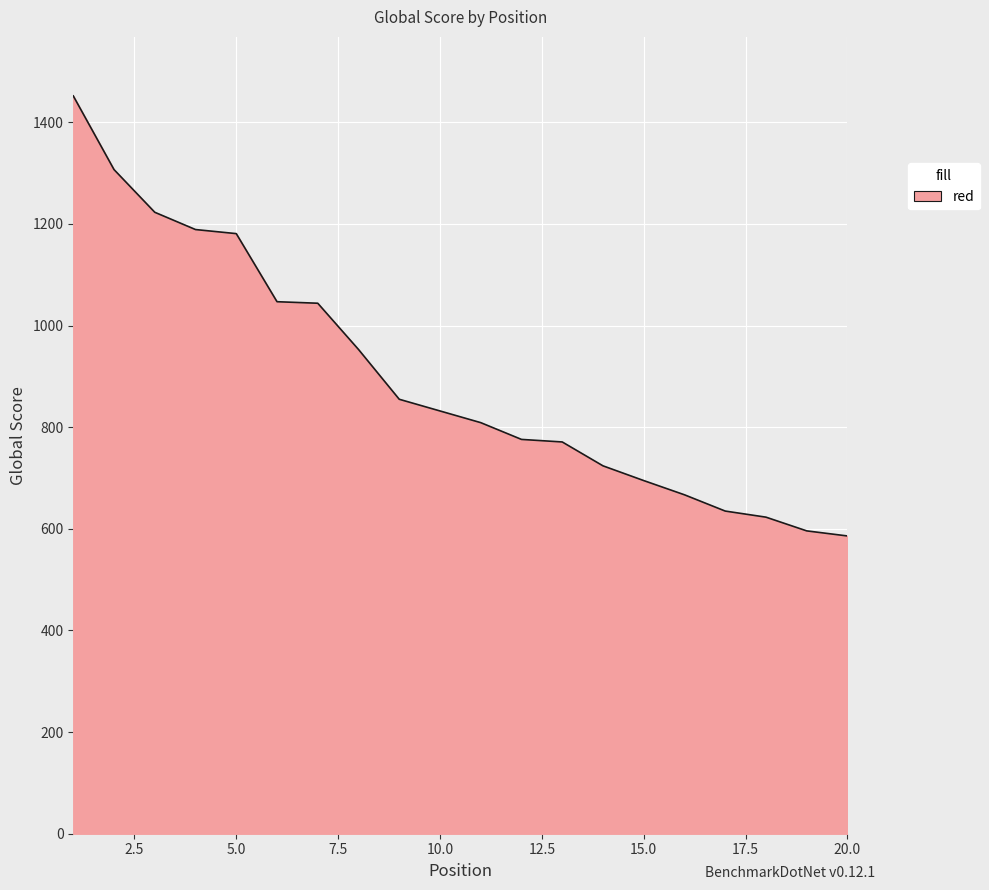

What is the difference between the maximum and minimum values?

866